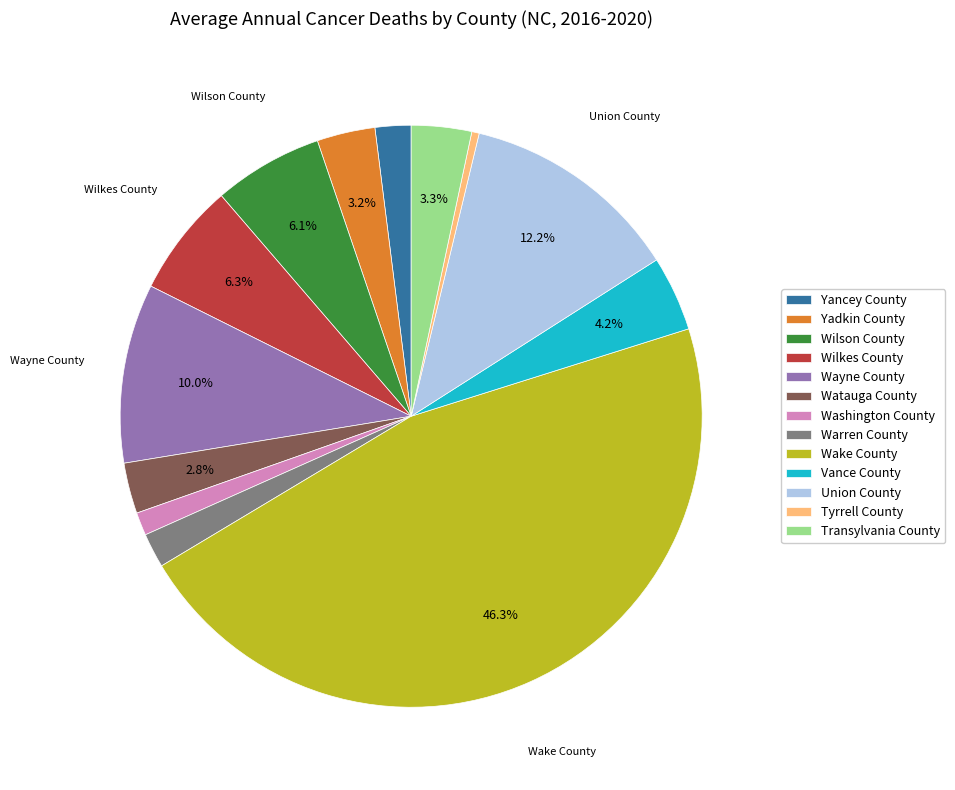

Does Vance County account for over 50% of the chart?

No